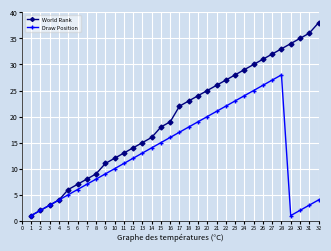

Which series has the widest spread of values?

World Rank